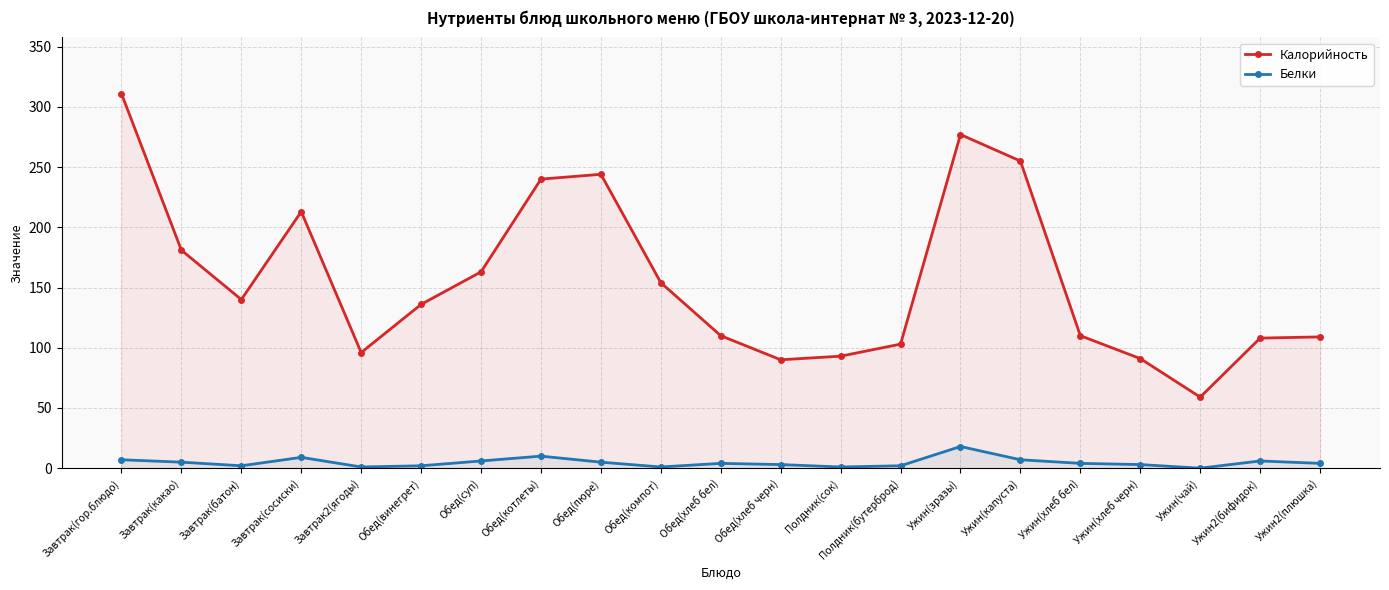

Reading left to right, extract all data points from this chart.

Калорийность: 311	181	140	213	96	136	163	240	244	154	110	90	93	103	277	255	110	91	59	108	109
Белки: 7	5	2	9	1	2	6	10	5	1	4	3	1	2	18	7	4	3	0	6	4